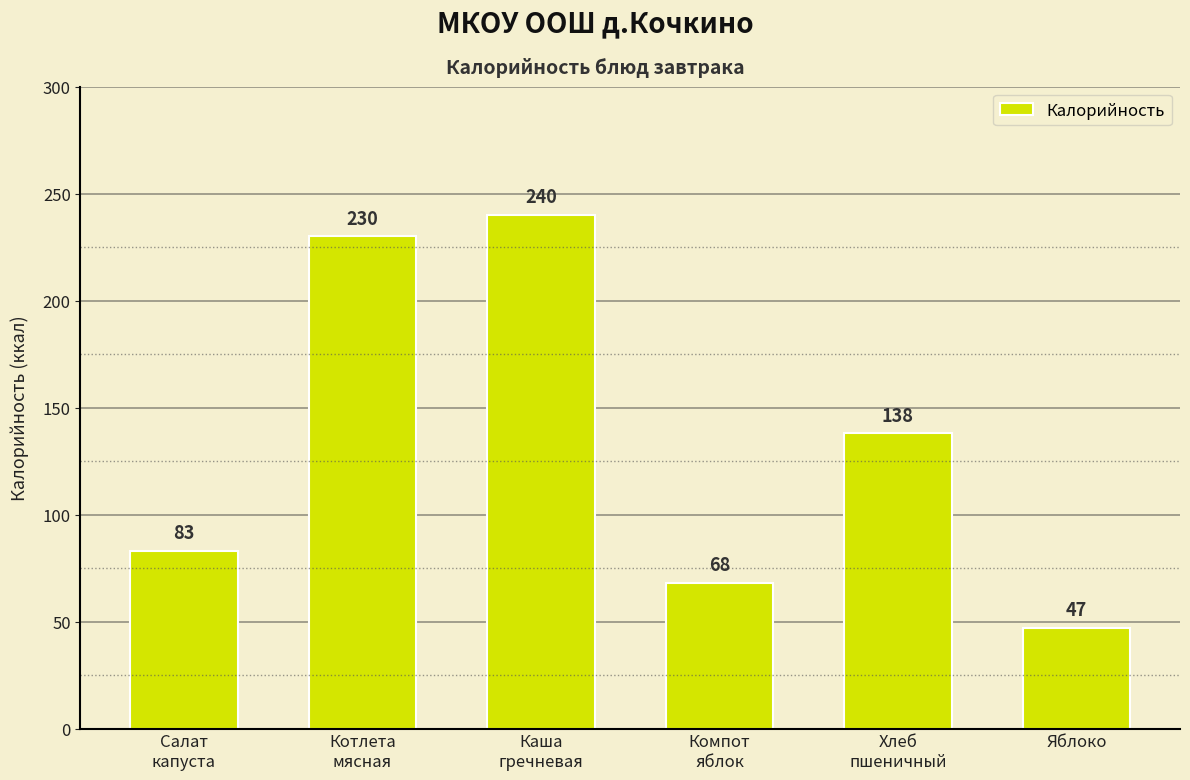

What is the label of the 1st bar from the right?

Яблоко